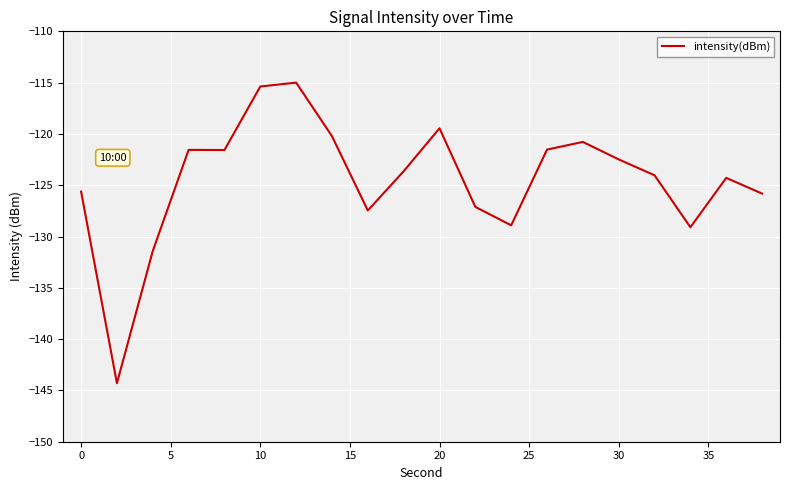

Does the chart have visible grid lines?

Yes